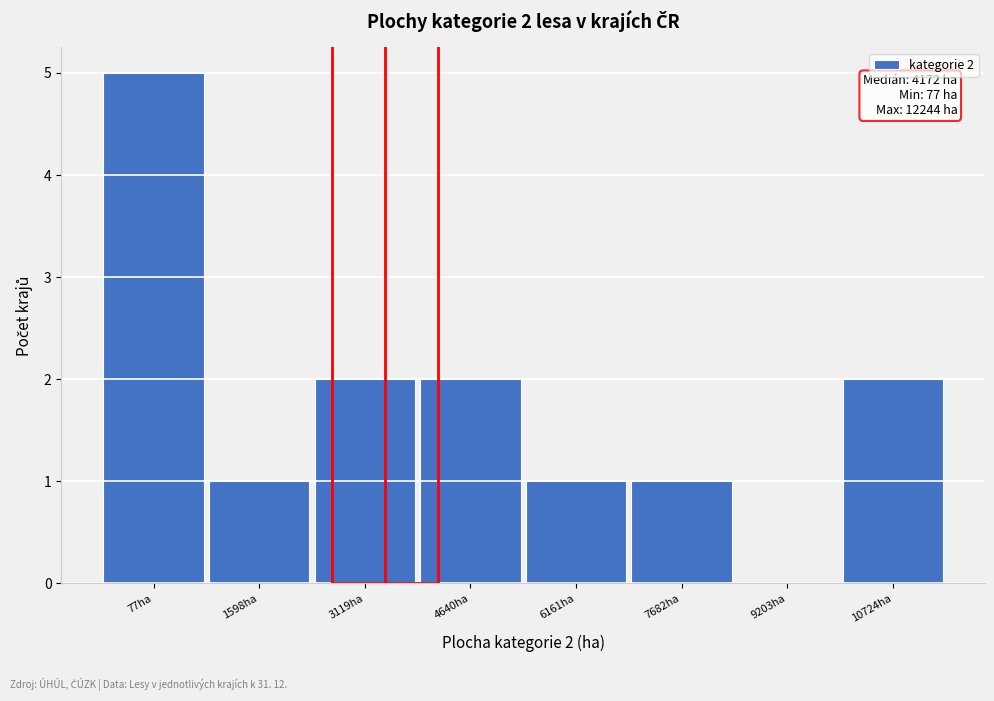

Reading left to right, transcribe all the data shown in this chart.

77ha=5	1598ha=1	3119ha=2	4640ha=2	6161ha=1	7682ha=1	9203ha=0	10724ha=2